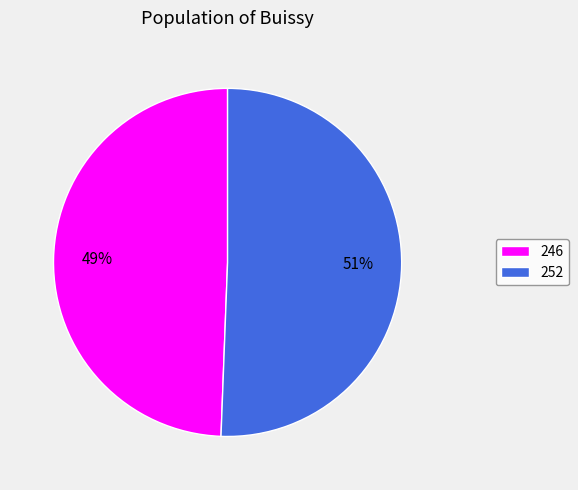

How many slices are in this pie chart?

2